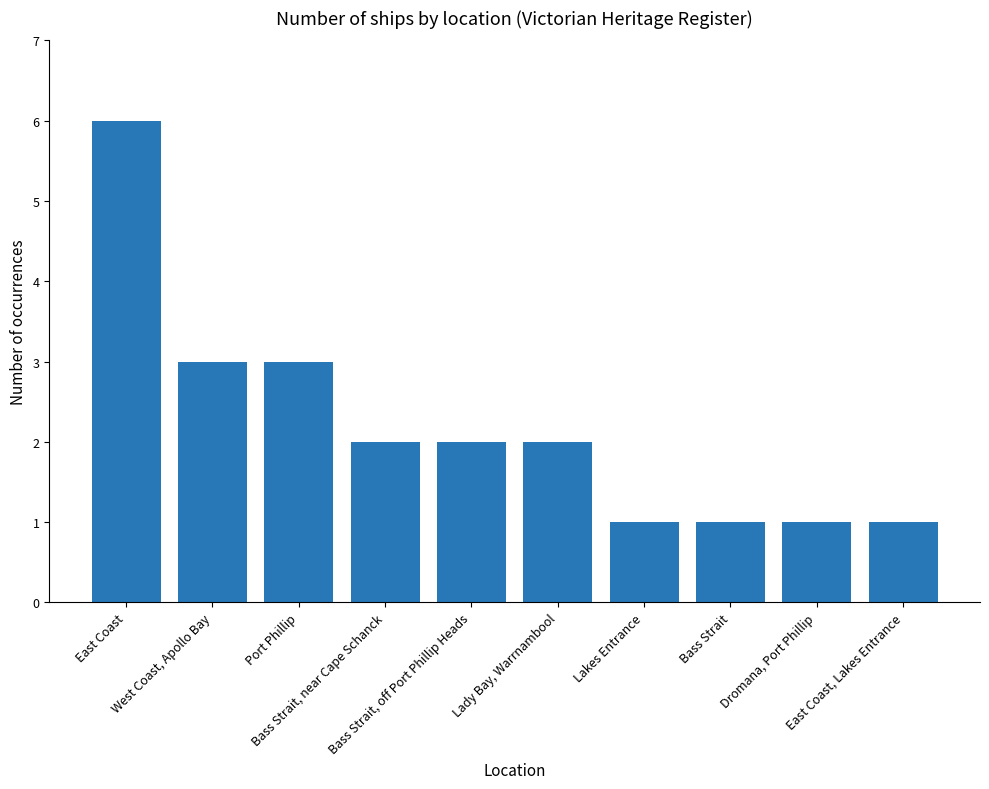

Reading left to right, extract all data points from this chart.

6	3	3	2	2	2	1	1	1	1